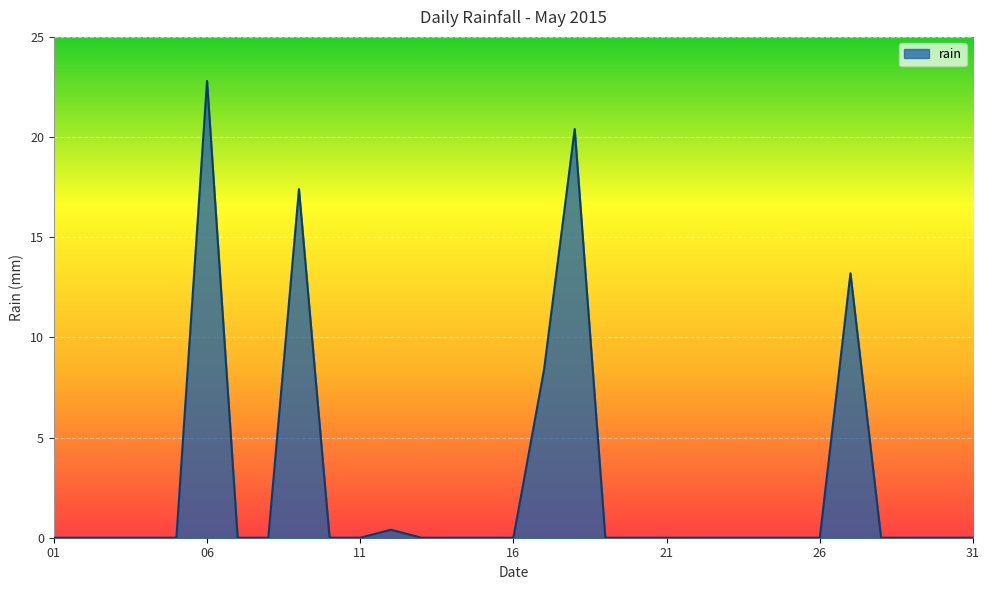

What is the maximum value shown in the chart?

22.8